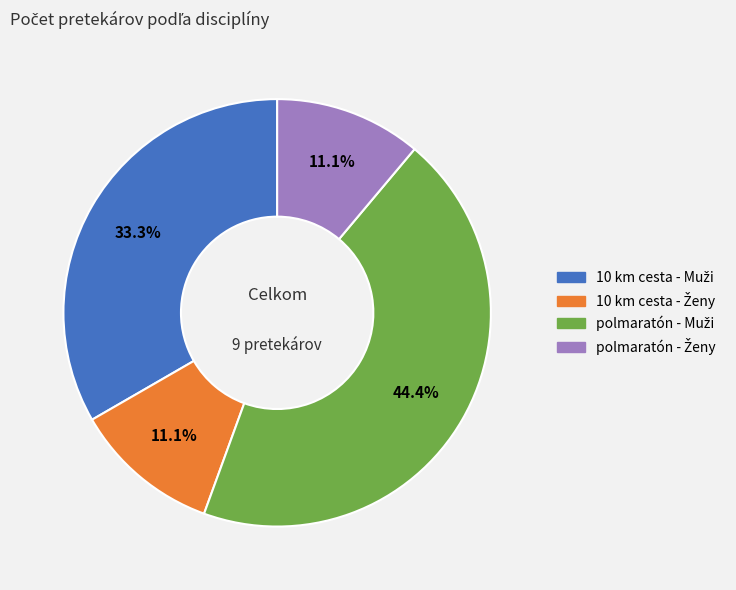

Is there a majority slice in this chart?

No